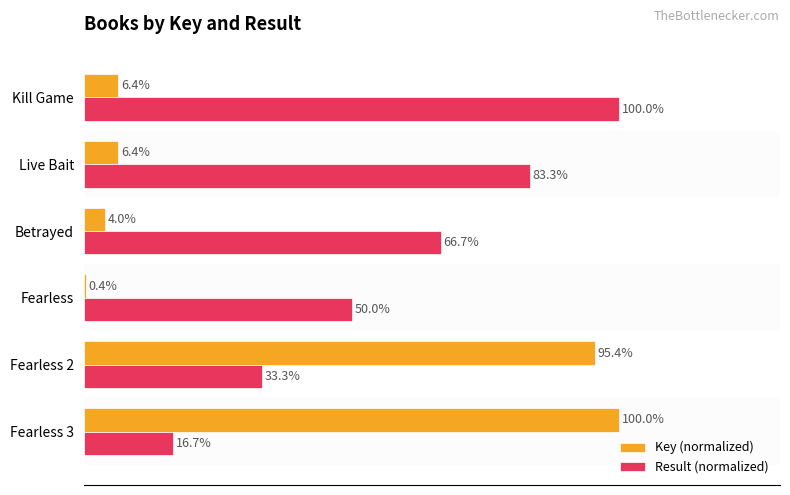

Is the value of Key (normalized) at Fearless 2 greater than the value of Result (normalized) at Betrayed?

Yes